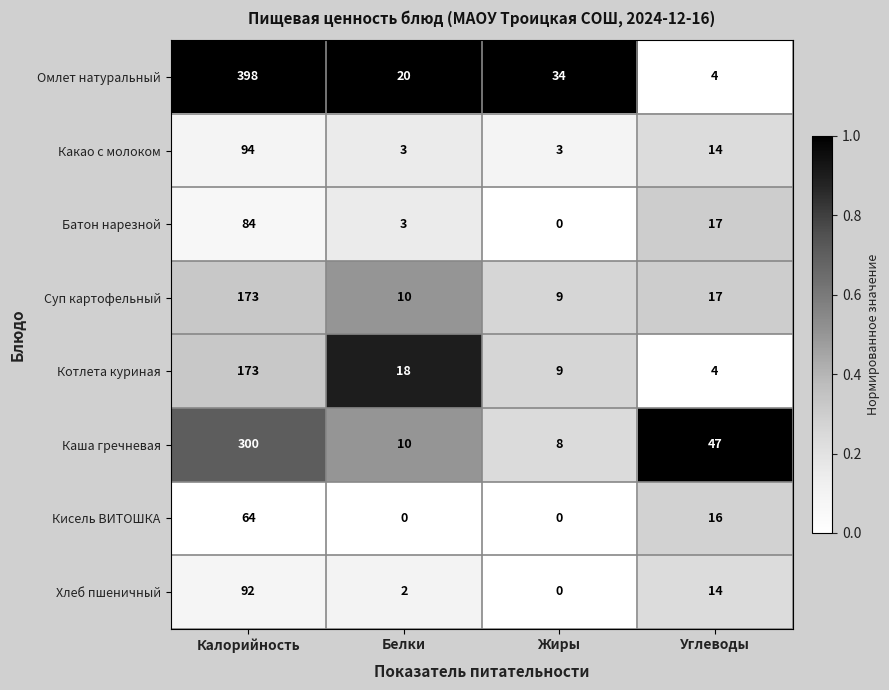

What is the maximum value for Батон нарезной?

84